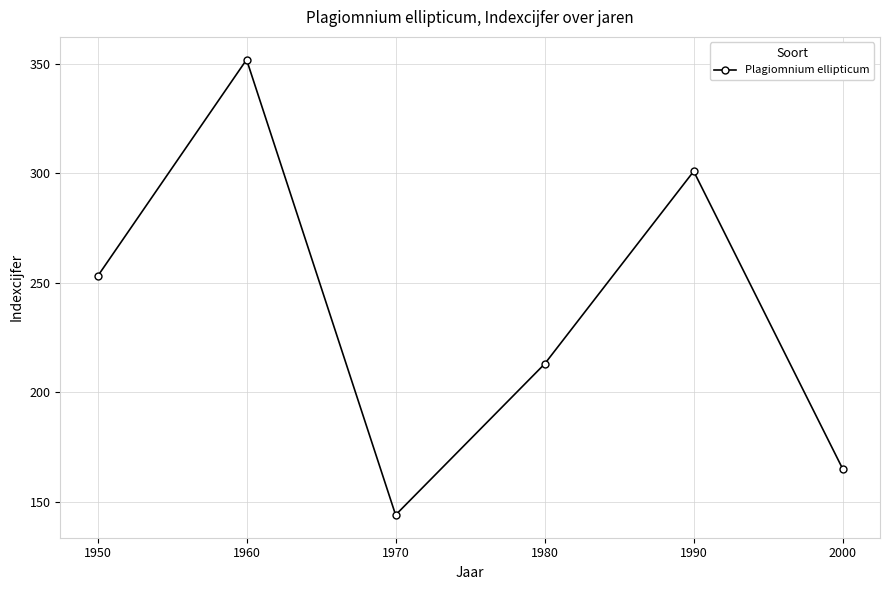

True or false: the data has more than 2 interior local peaks.

False